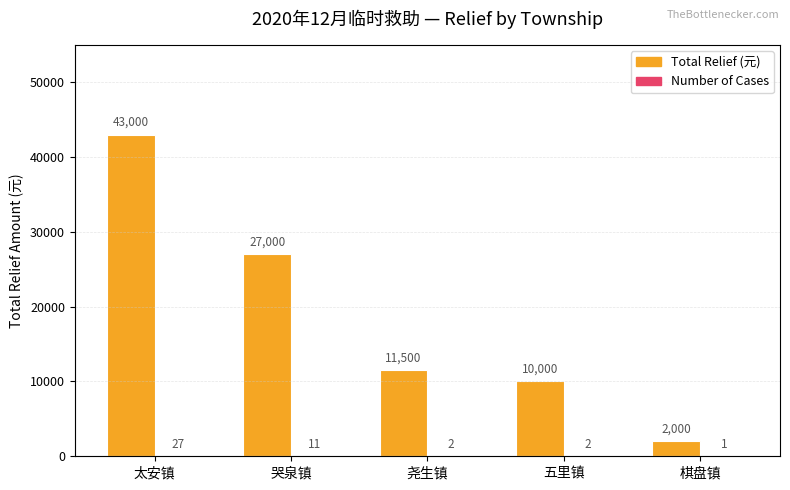

What is the difference between the Total Relief (元) values at 五里镇 and 哭泉镇?

17000